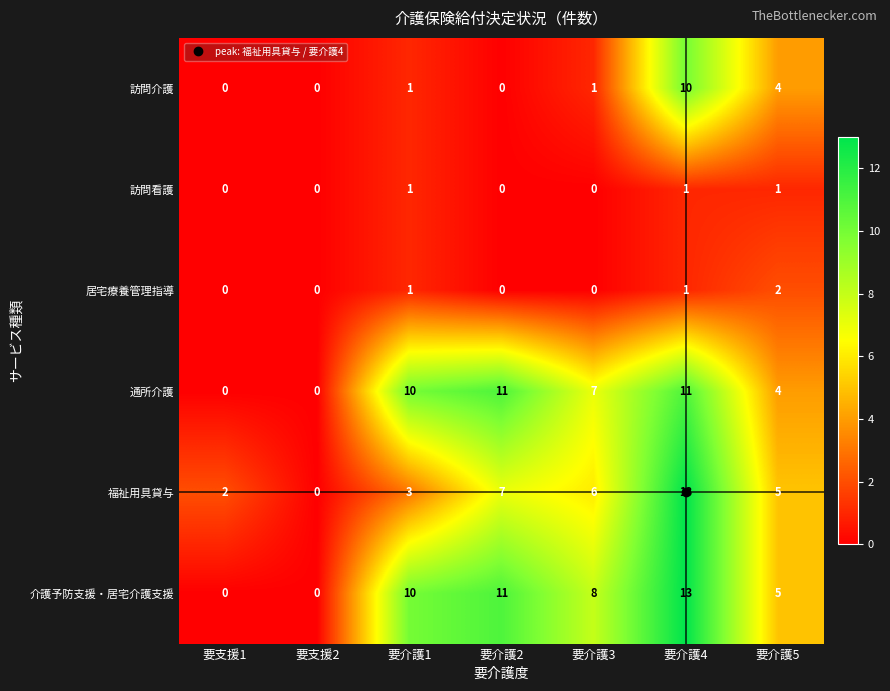

Which series has the largest total across all categories?

介護予防支援・居宅介護支援